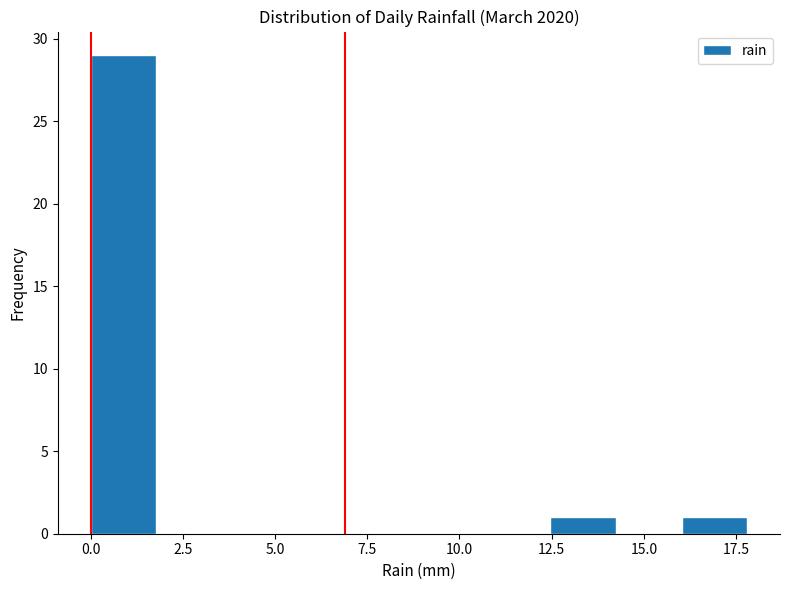

Around what value on the x-axis is the tallest bar? Give the approximate position of its centre, as read against the axis.

1.0